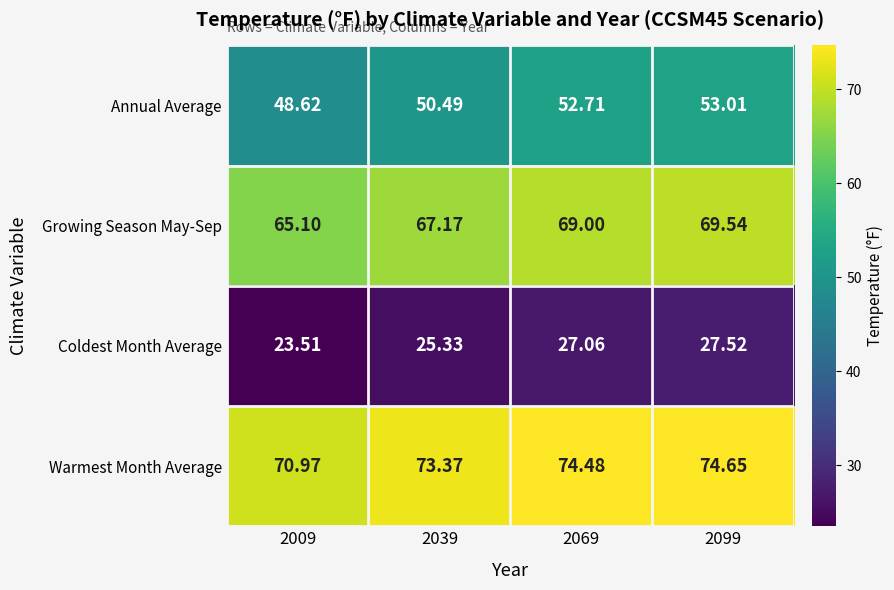

Which series has the largest range (max minus min)?

Growing Season May-Sep